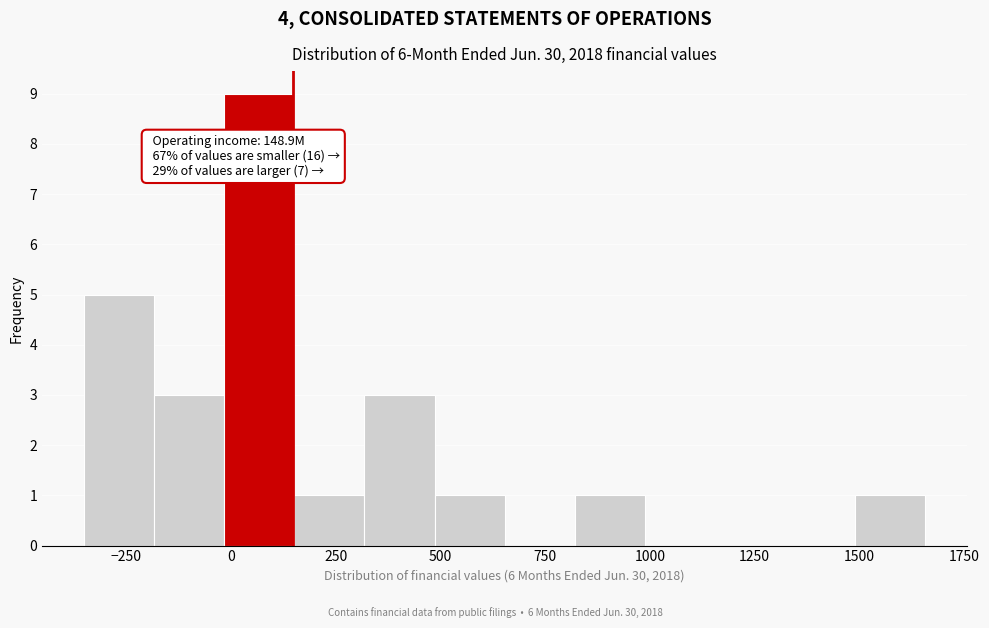

Around what value on the x-axis is the tallest bar? Give the approximate position of its centre, as read against the axis.

50